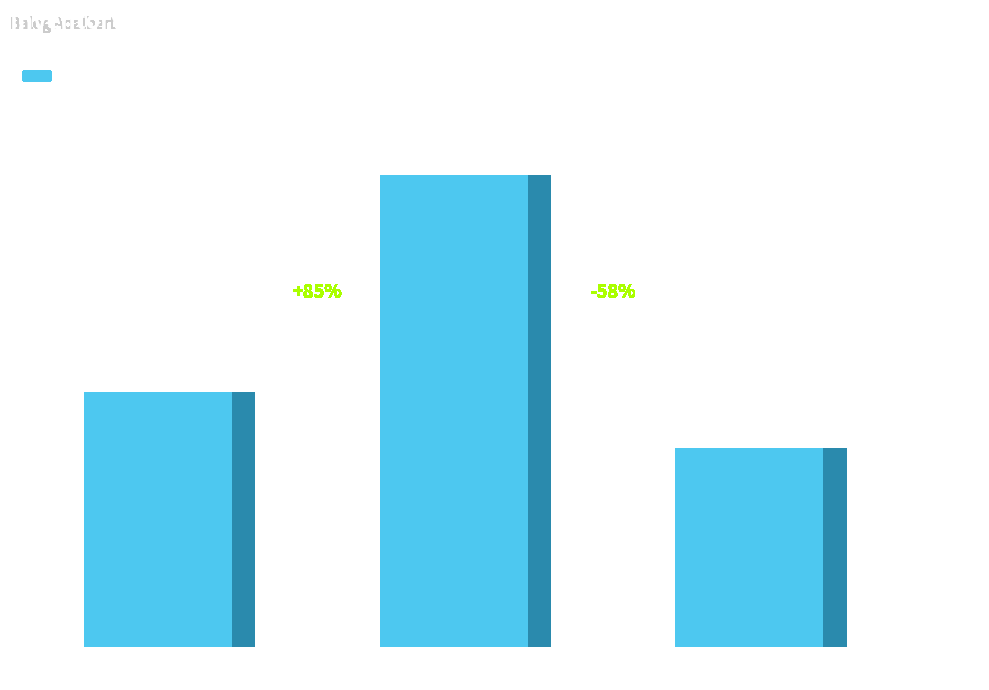

Are the bars grouped side by side (vs. stacked)?

No